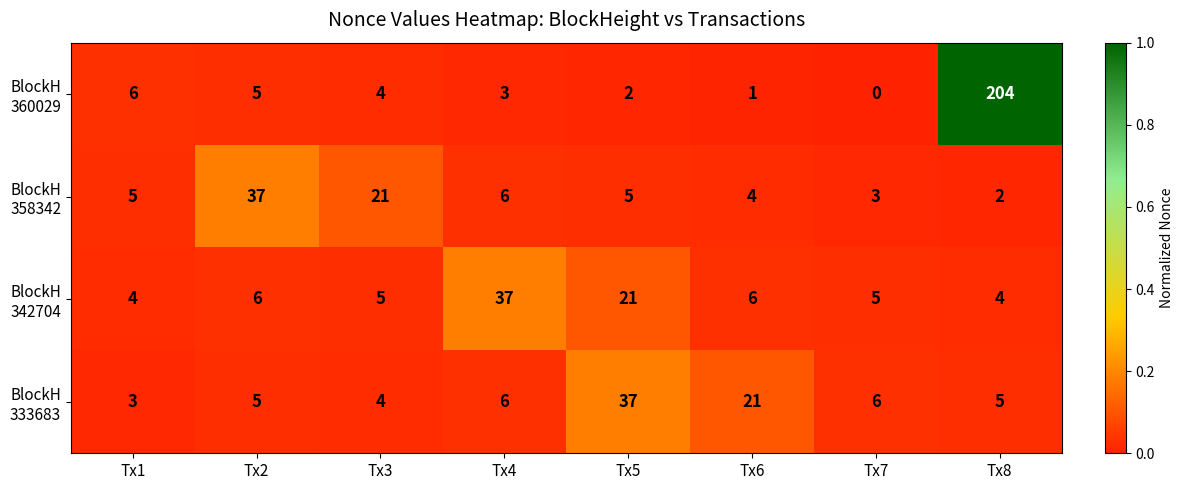

What is the spread (max minus min) of values at Tx1?

3